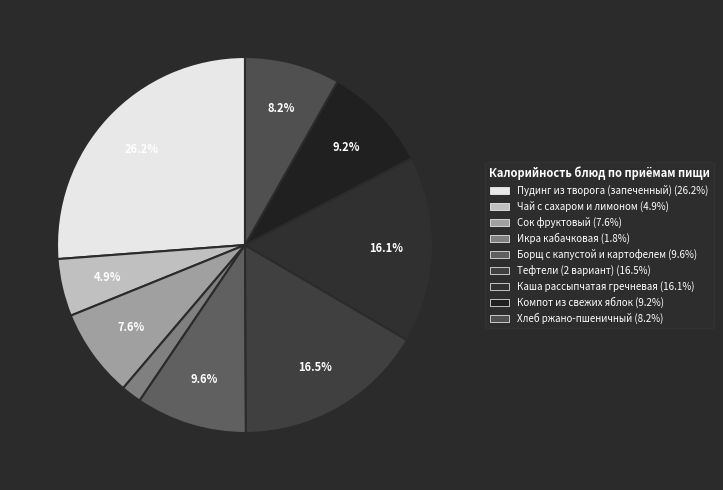

The Пудинг из творога (запеченный) slice represents 26% of the pie. True or false?

True